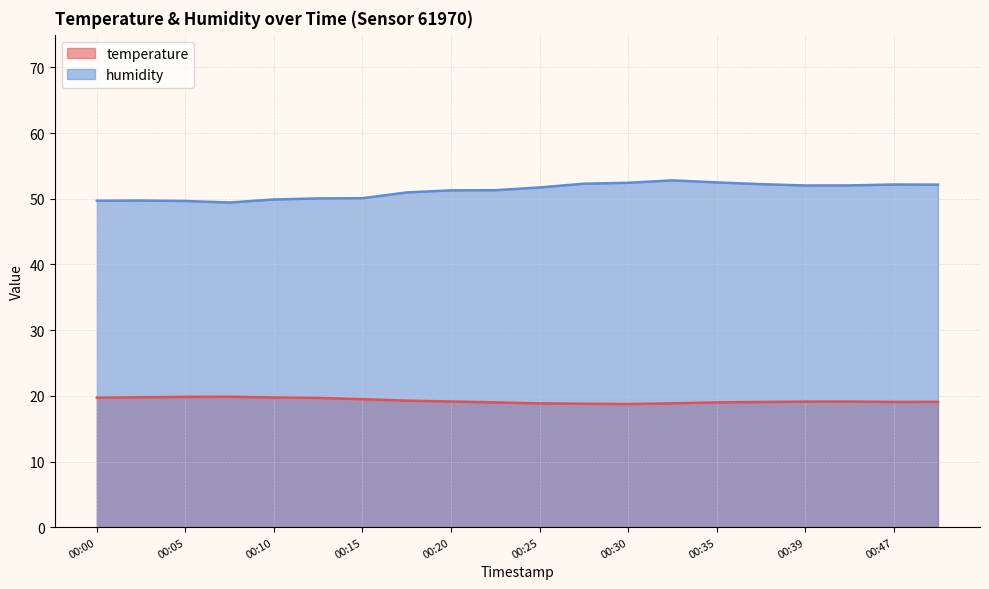

Which series has the largest range (max minus min)?

humidity